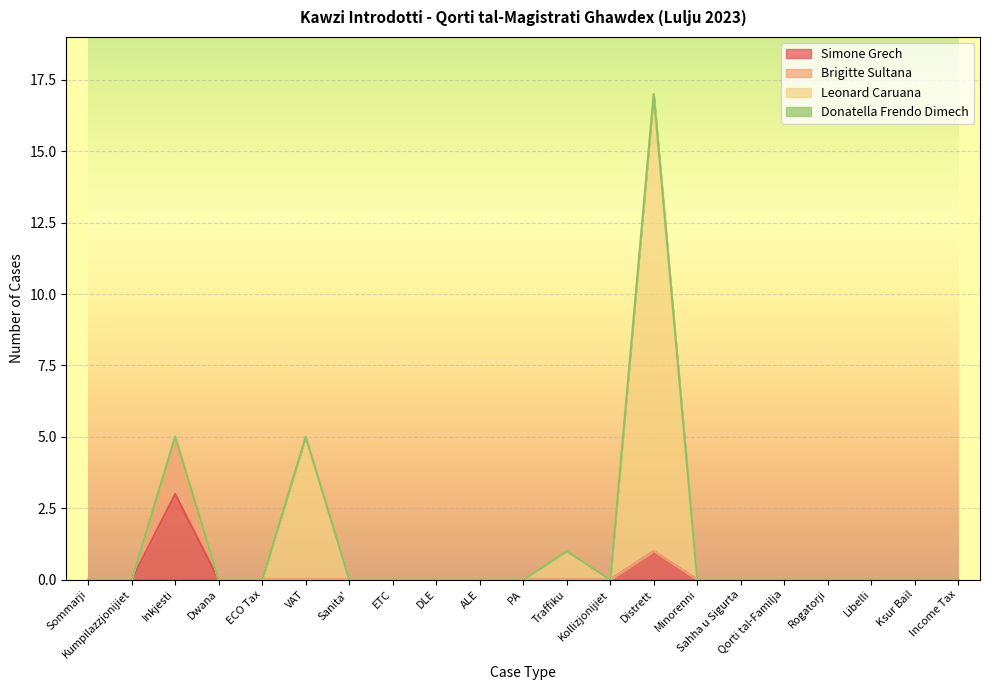

At which category is the sum across all series the highest?

Distrett